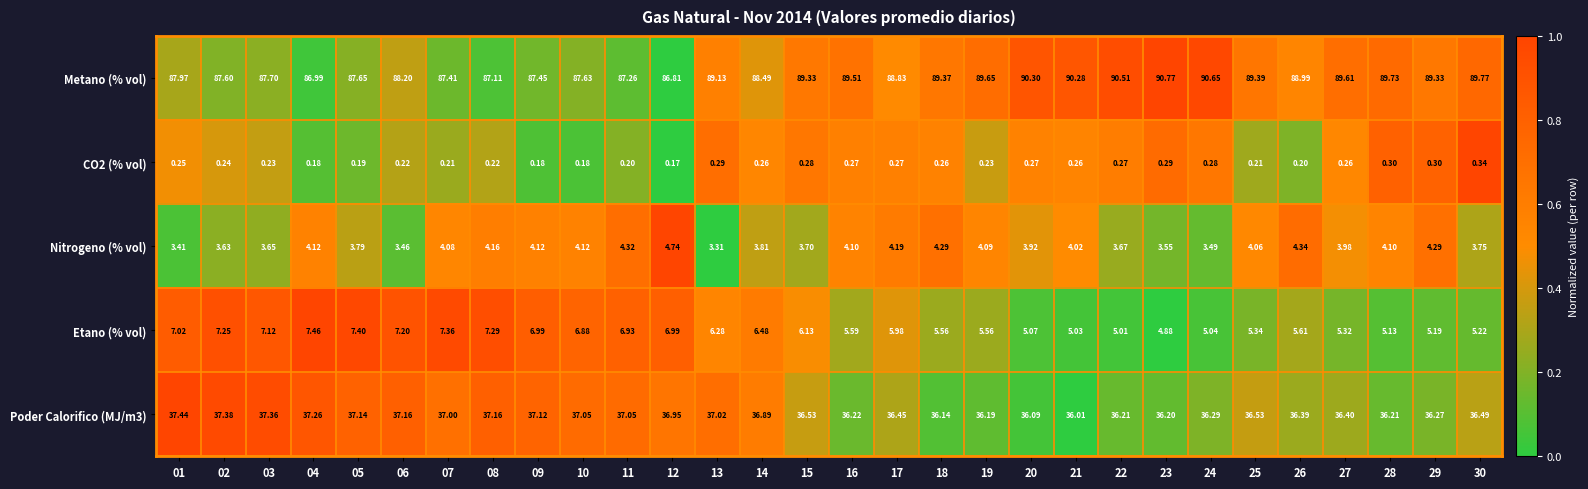

Which series has the largest total across all categories?

Metano (% vol)